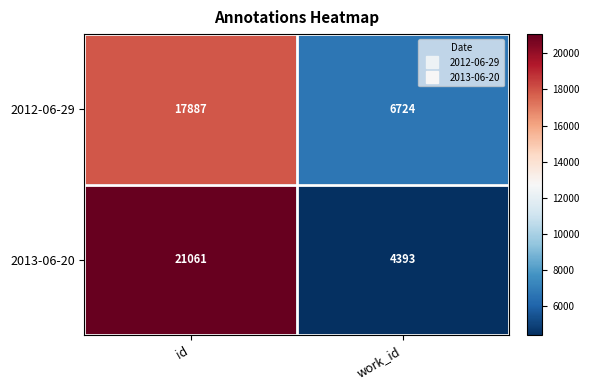

What is the approximate value of 2013-06-20 at work_id?

4393